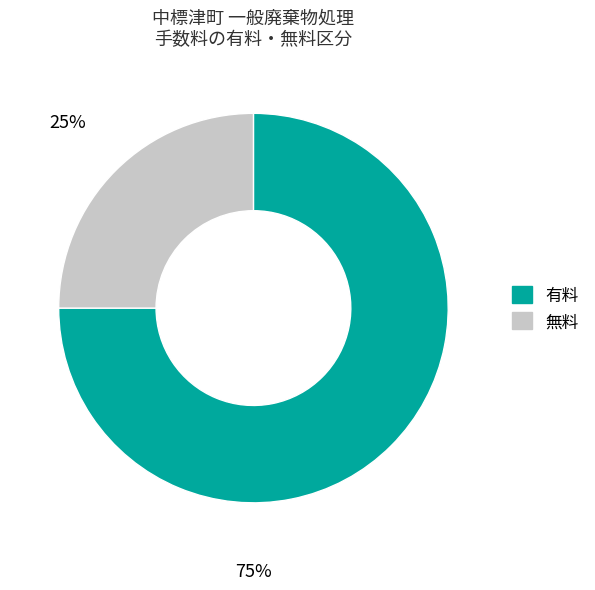

Is 無料 the majority of the pie?

No